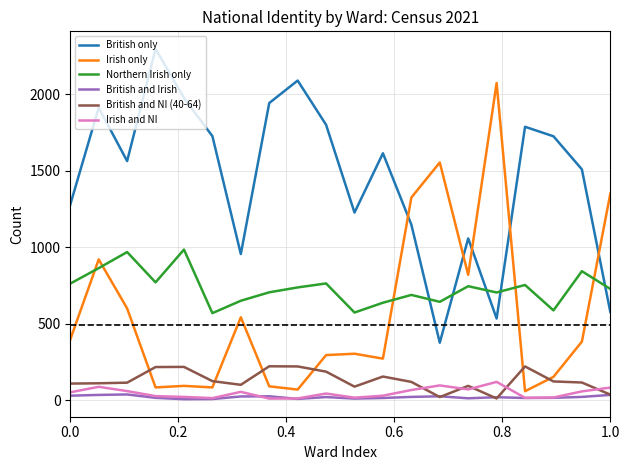

List the series in order of their peak value, highest first.

British only, Irish only, Northern Irish only, British and NI (40-64), Irish and NI, British and Irish